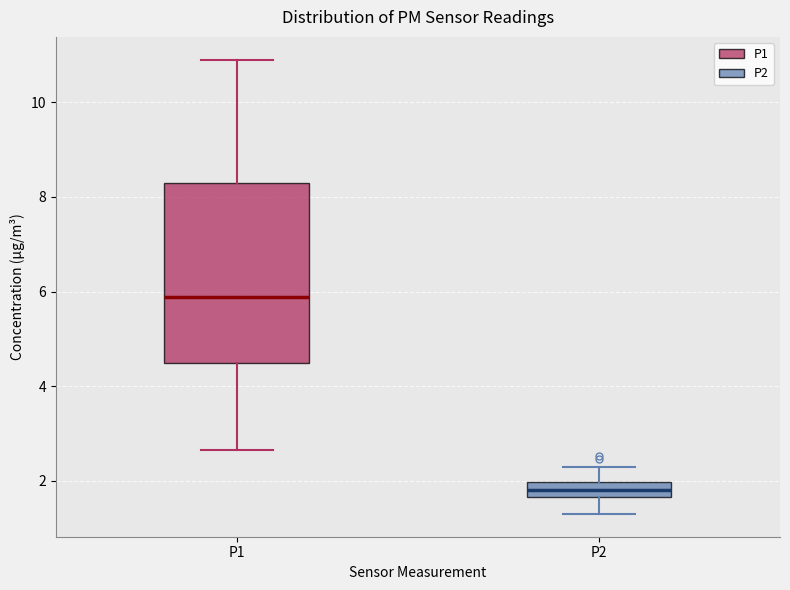

Which box is the tallest, from its lower edge to its upper edge?

P1